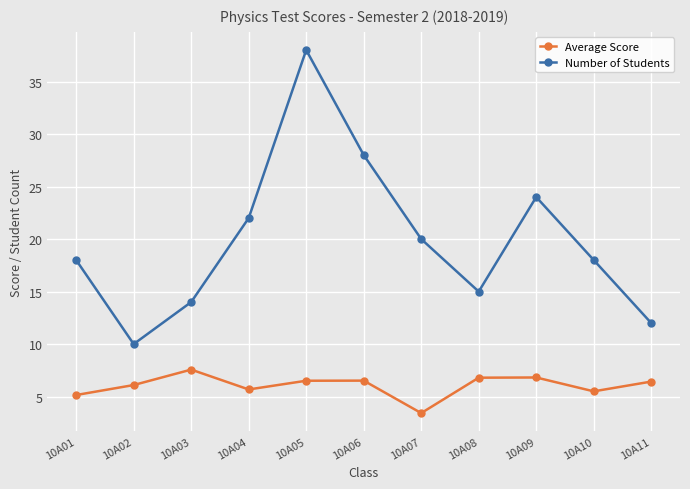

How many interior local peaks does the Number of Students series have?

2